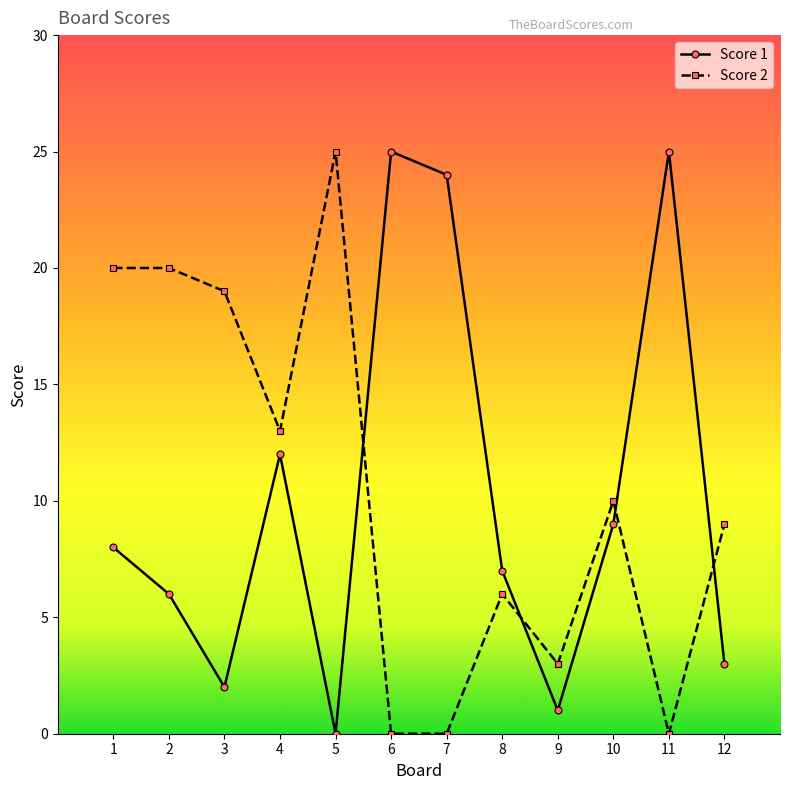

Rank the series by their average value, from highest to lowest.

Score 2, Score 1